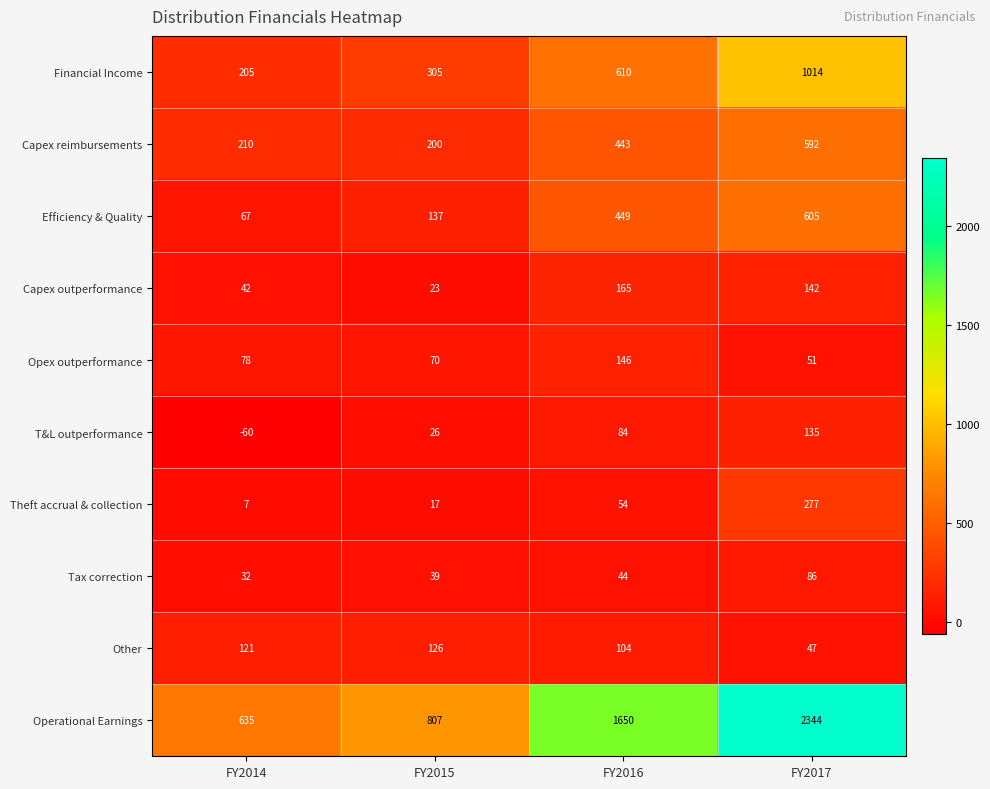

What is the difference between the maximum and minimum values in the Capex outperformance series?

142